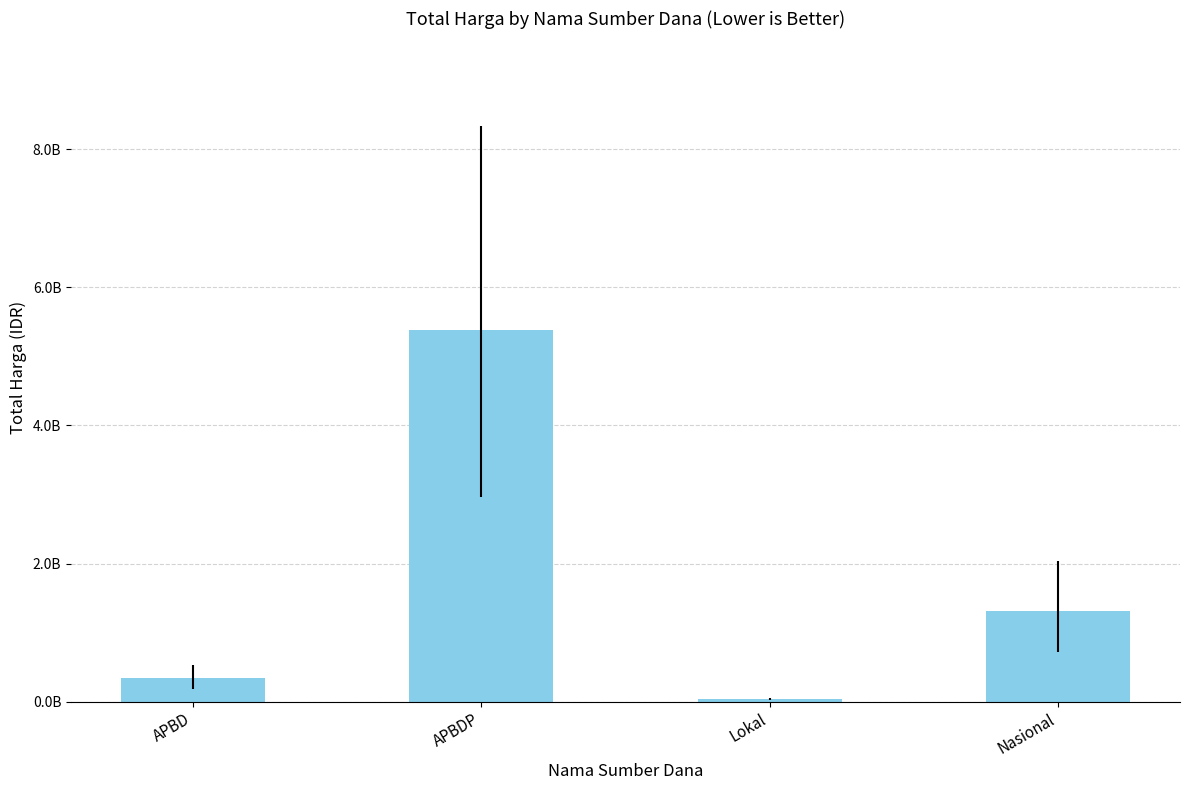

Are the bars horizontal?

No